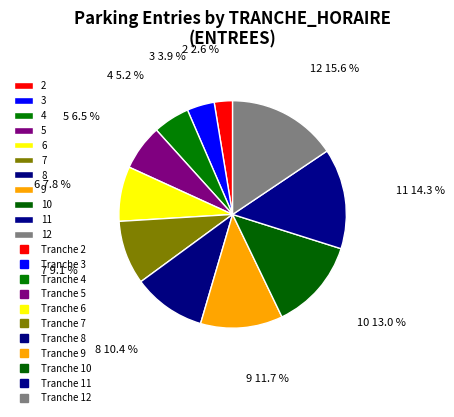

Is there a majority slice in this chart?

No